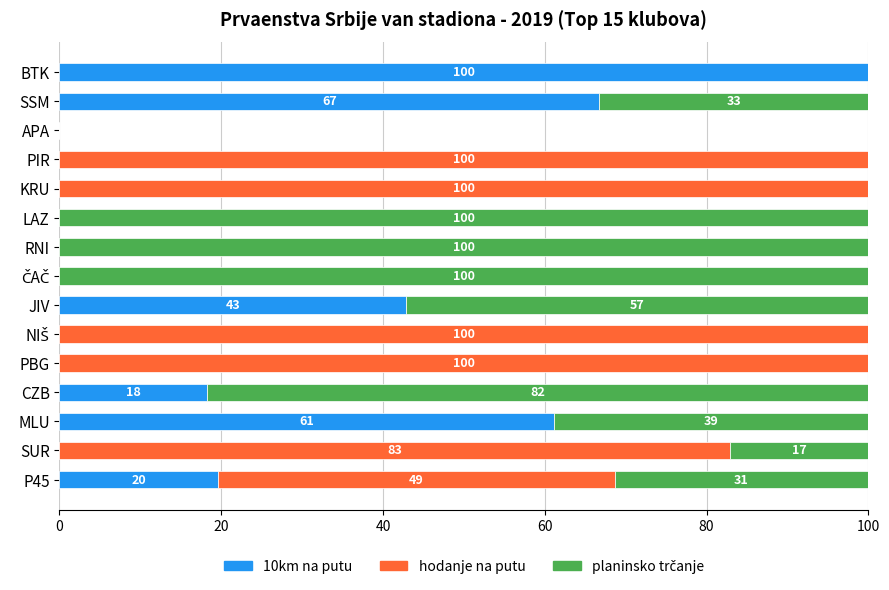

How many data points does each series have?

15